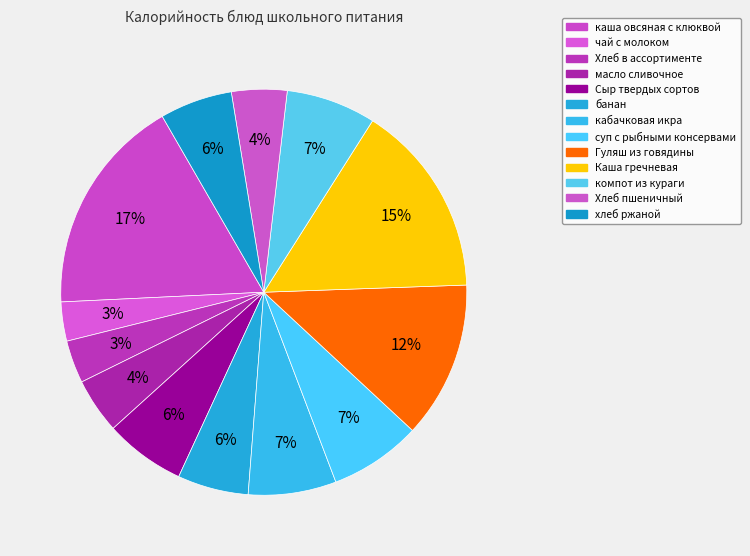

What is the smallest slice in the pie chart?

чай с молоком